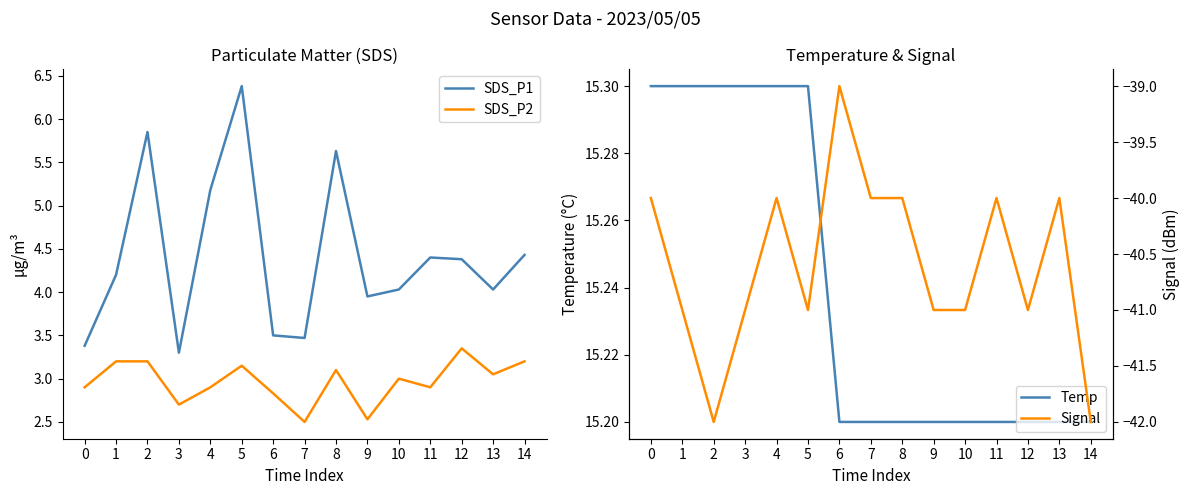

Between 7 and 9, which is larger?

9